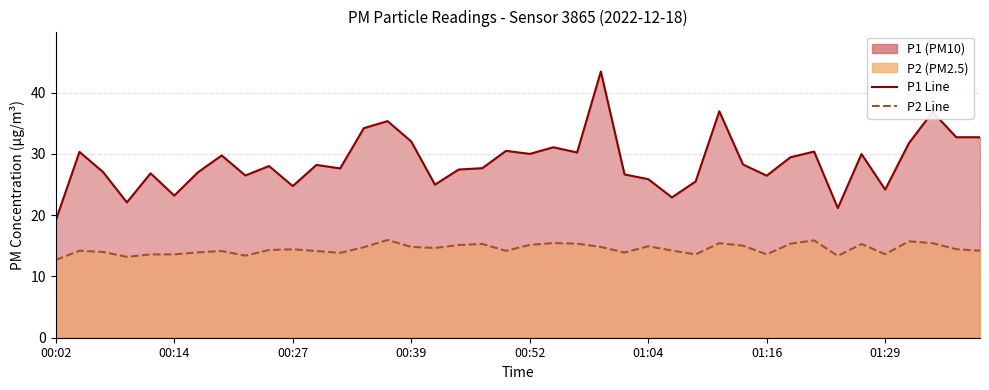

Which label corresponds to the smallest value in the chart?

00:02